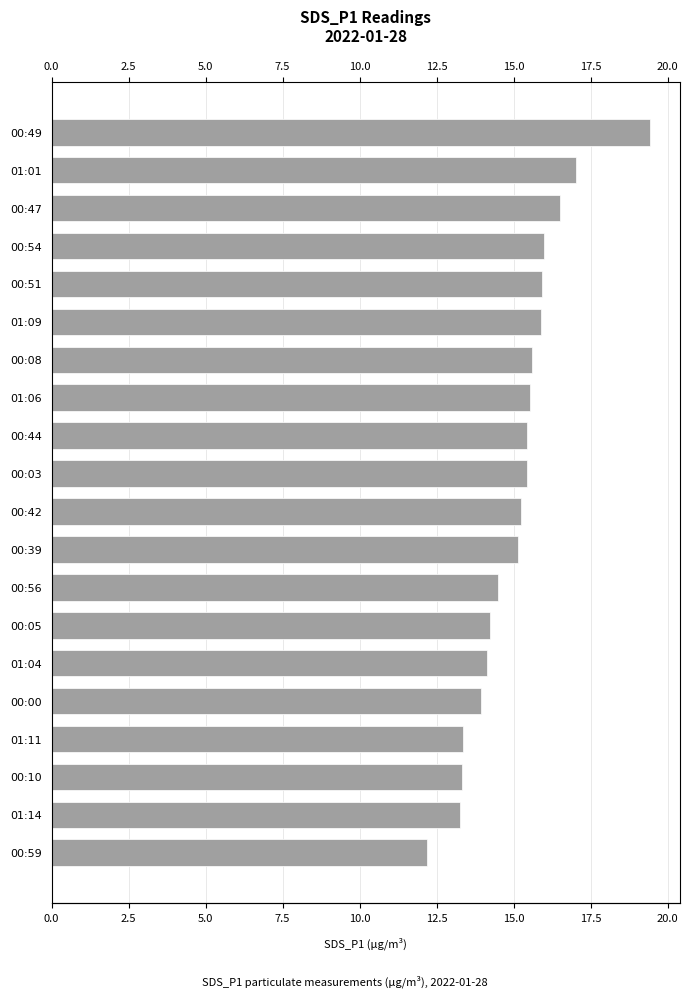

What is the greatest value displayed?

19.4